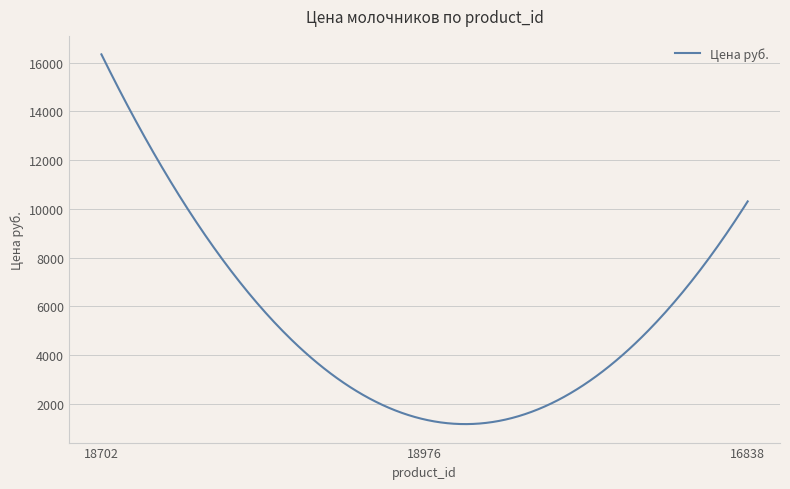

What is the greatest value displayed?

16342.4